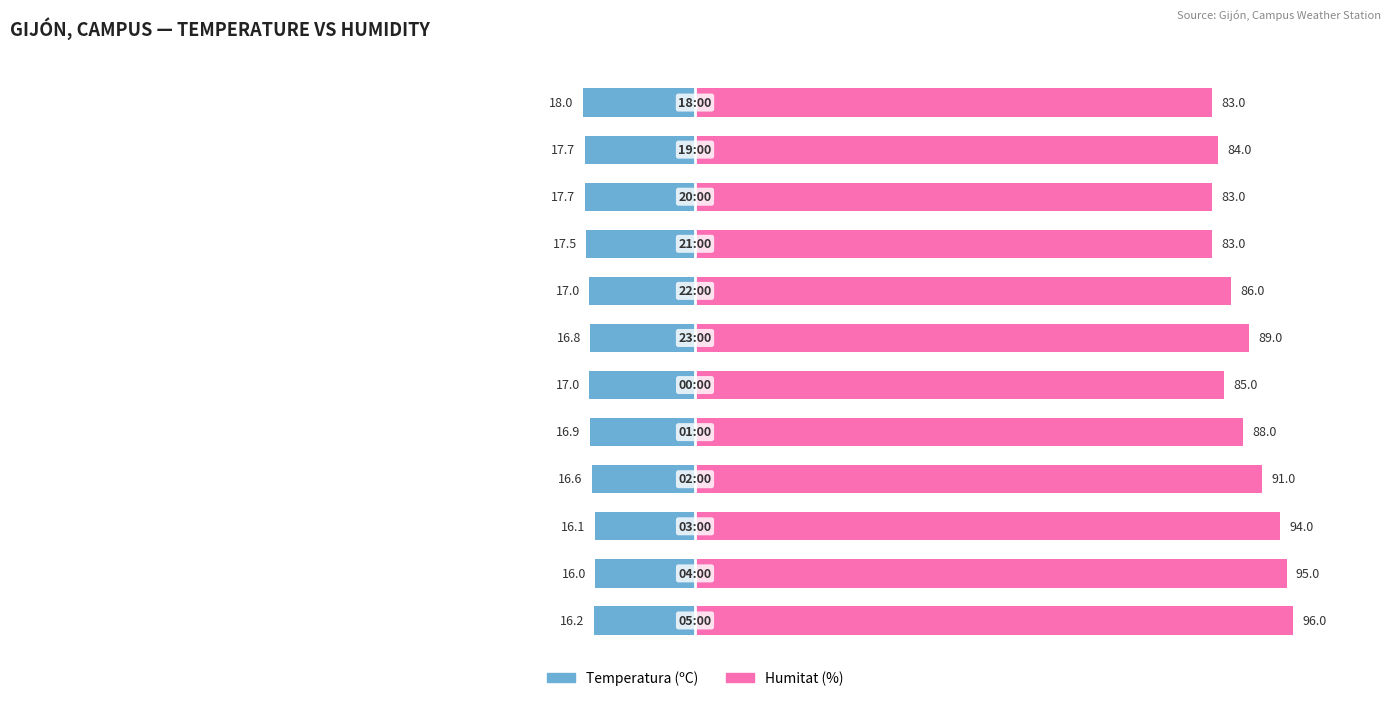

What is the maximum value shown in the chart?

96.0